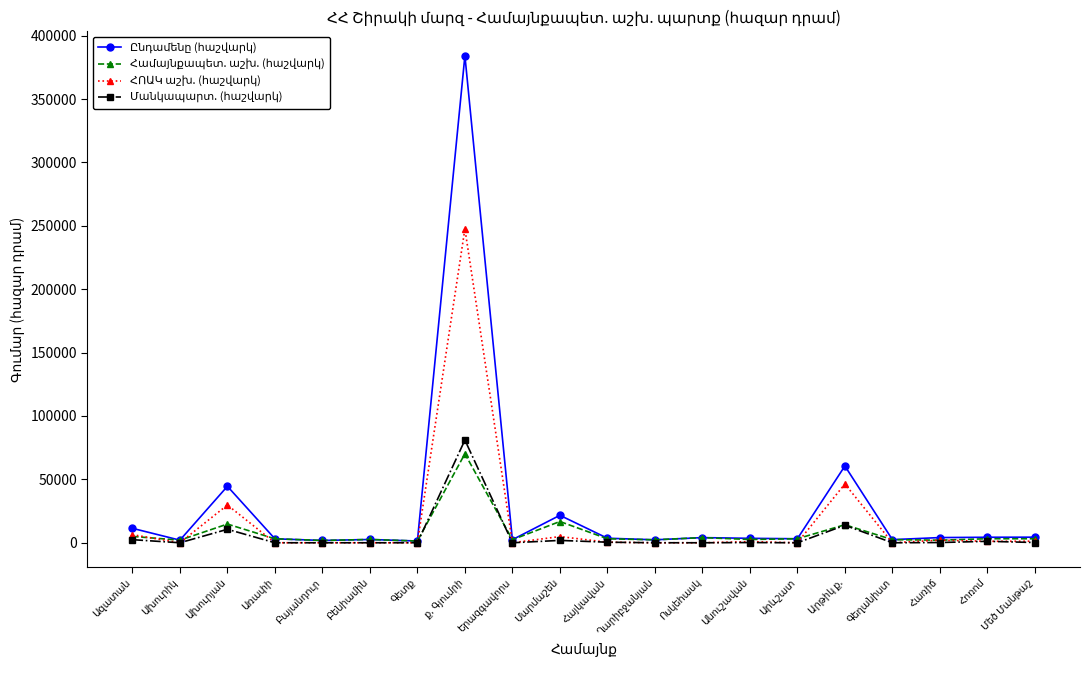

What is the greatest value displayed?

384176.2